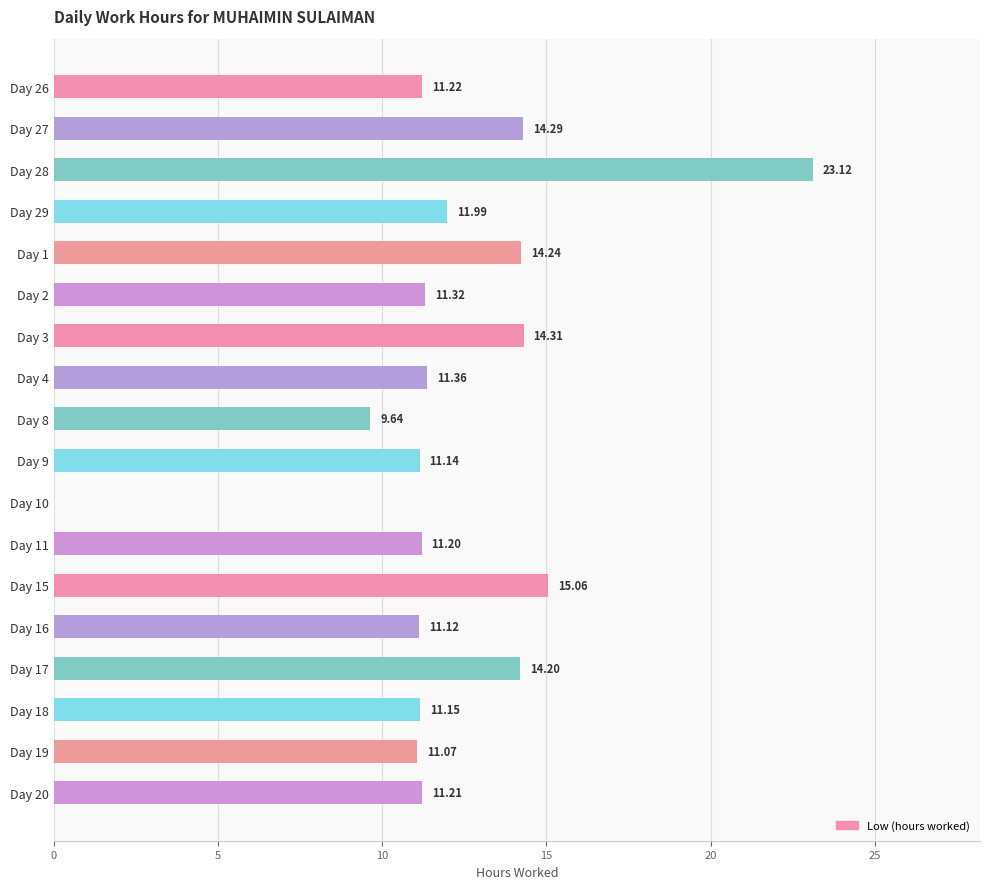

Between Day 17 and Day 29, which is larger?

Day 17